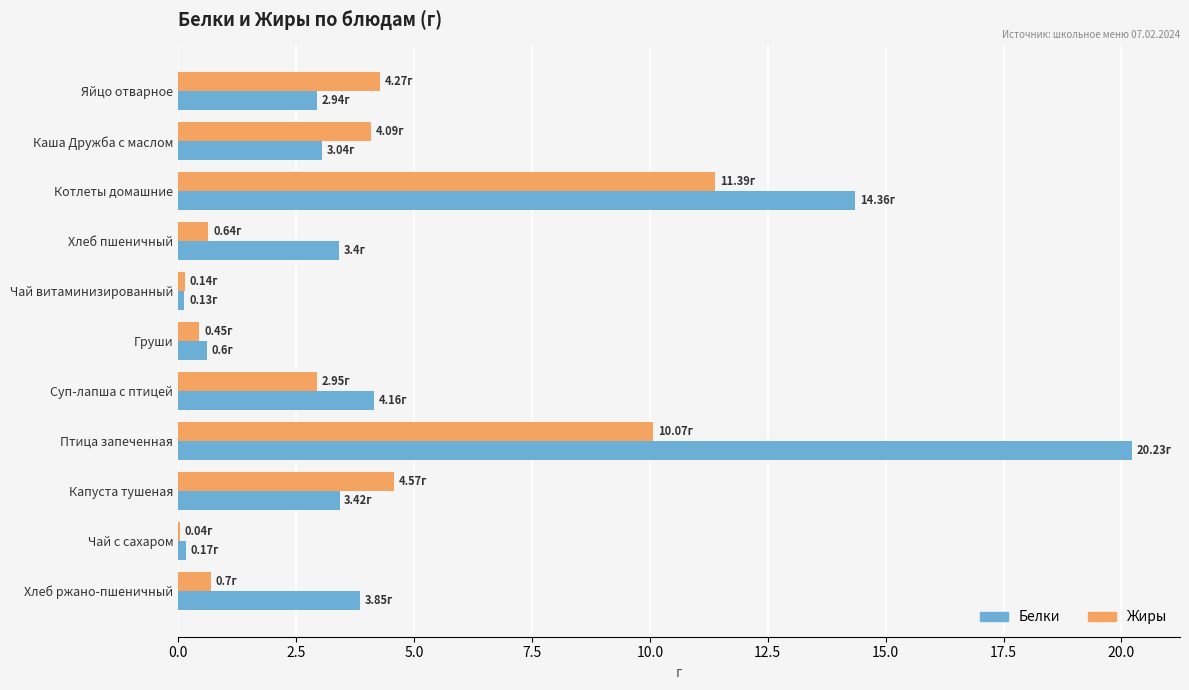

Which series changed the most between Яйцо отварное and Хлеб пшеничный?

Жиры